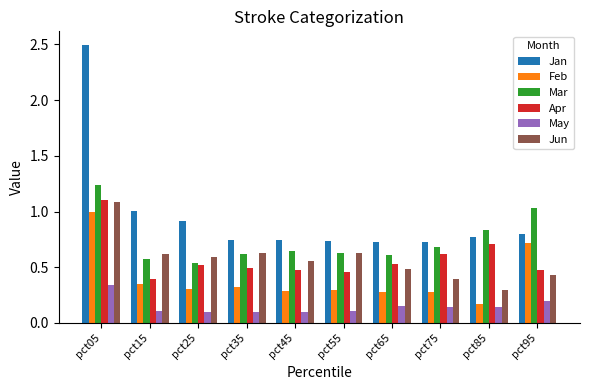

Which category has the highest value in the Apr series?

pct05